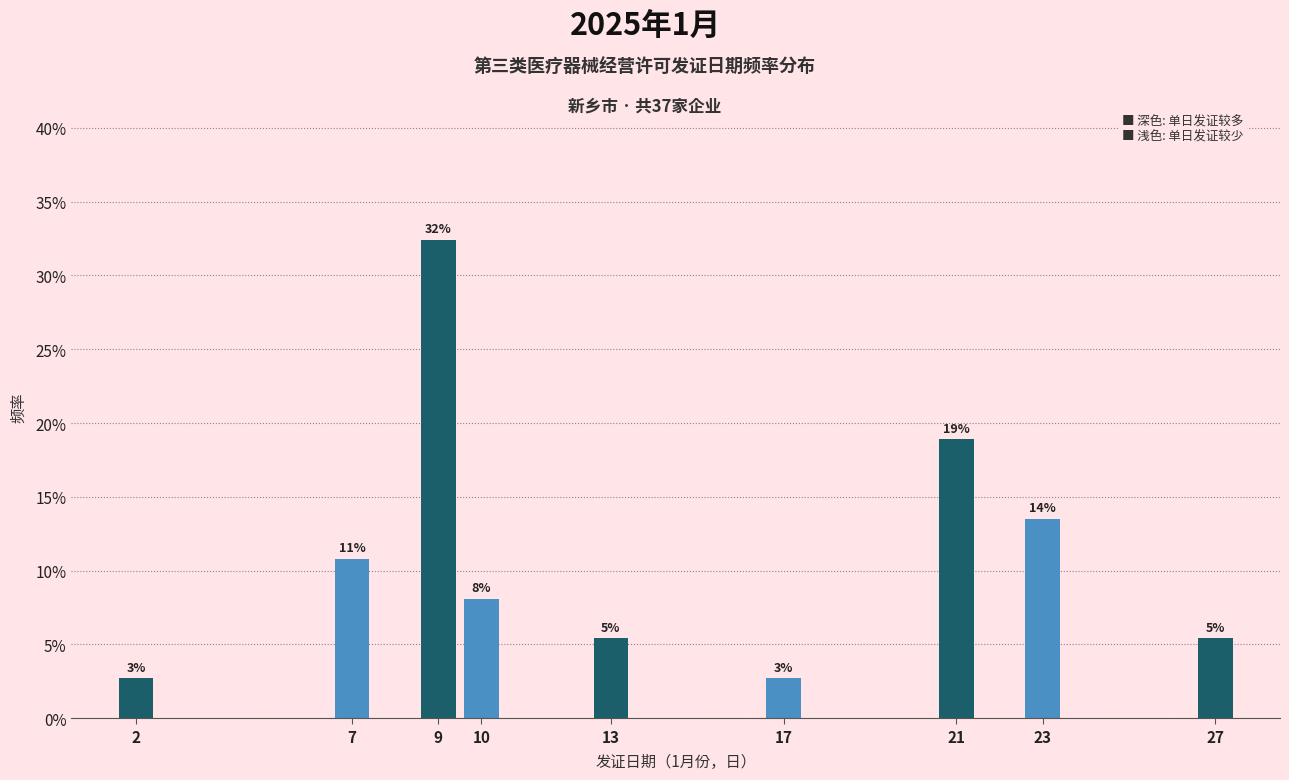

Are the bars horizontal?

No